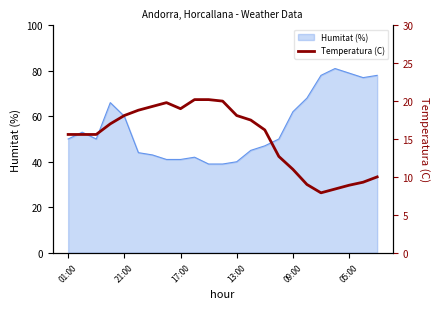

What is the difference between the maximum and minimum values?

12.3